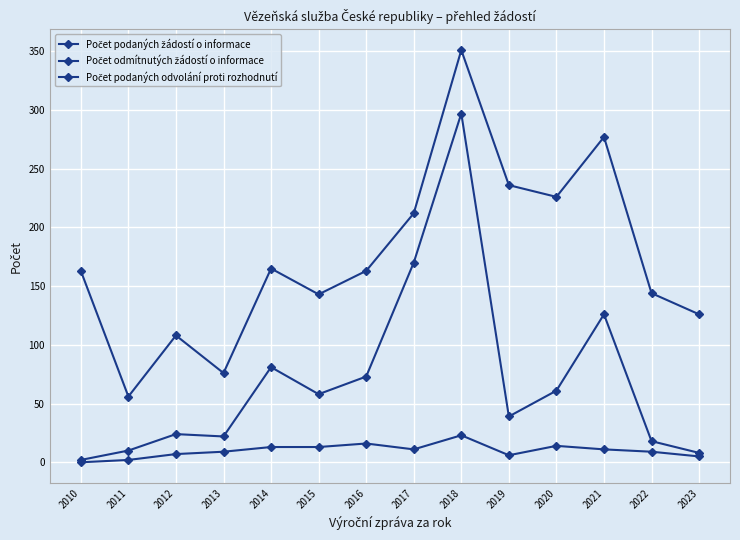

In Počet podaných odvolání proti rozhodnutí, how many points are lower than both neighbors (excluding endpoints)?

2